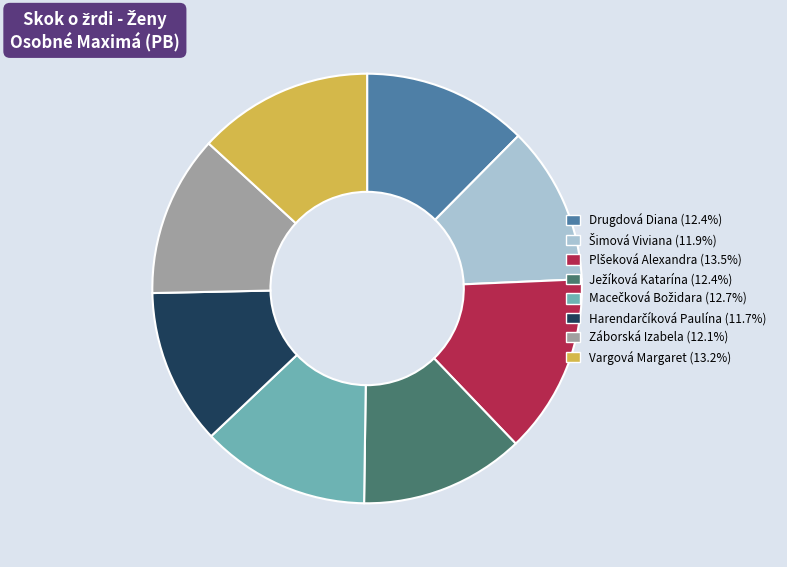

Does any single category account for the majority?

No